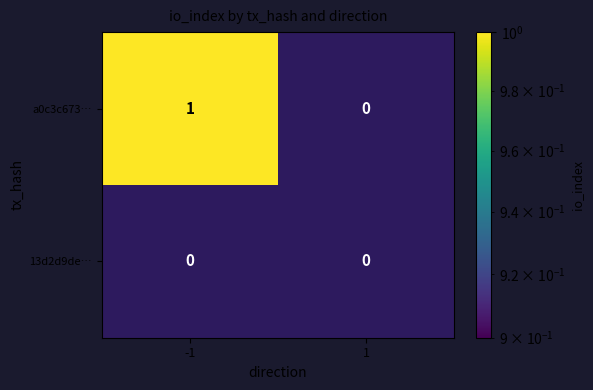

How many data points does each series have?

2